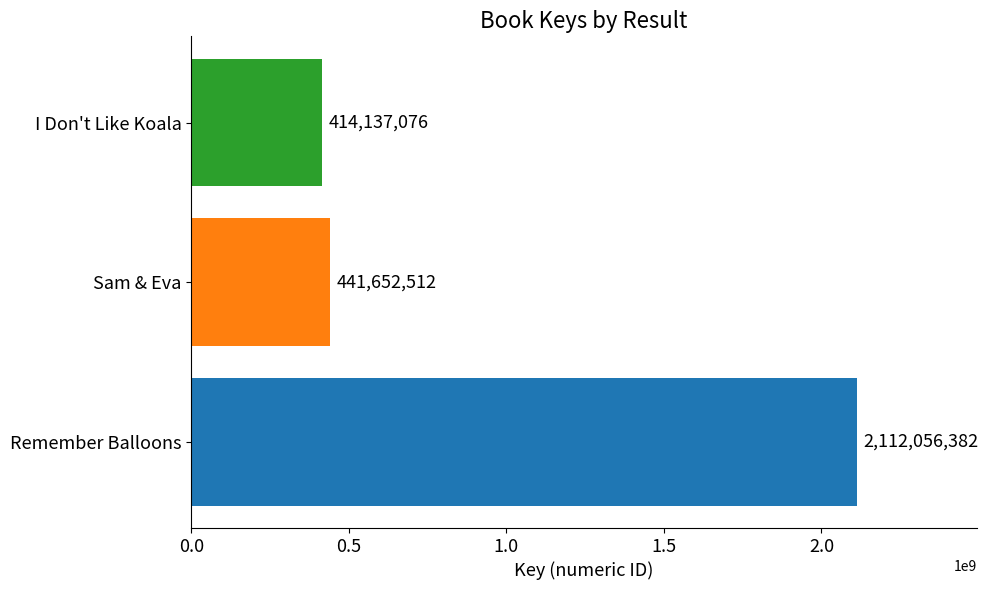

The chart shows a value of 441652512 at Sam & Eva. True or false?

True